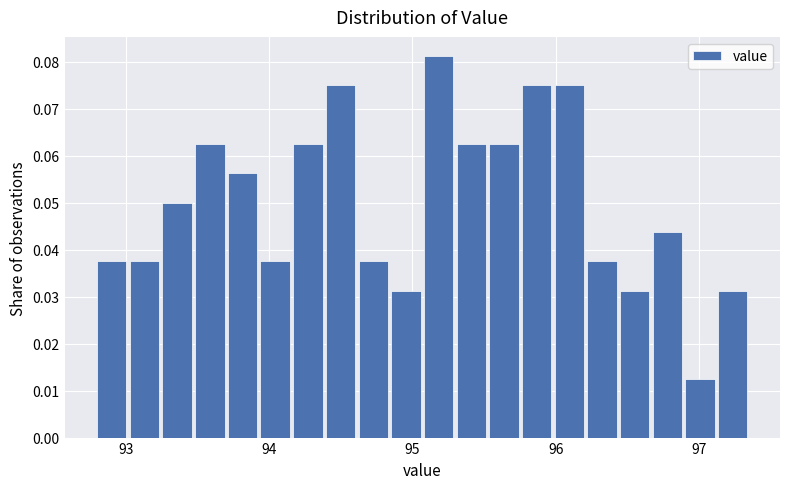

Read against the x-axis, roughly where is the centre of the tallest bar?

95.2